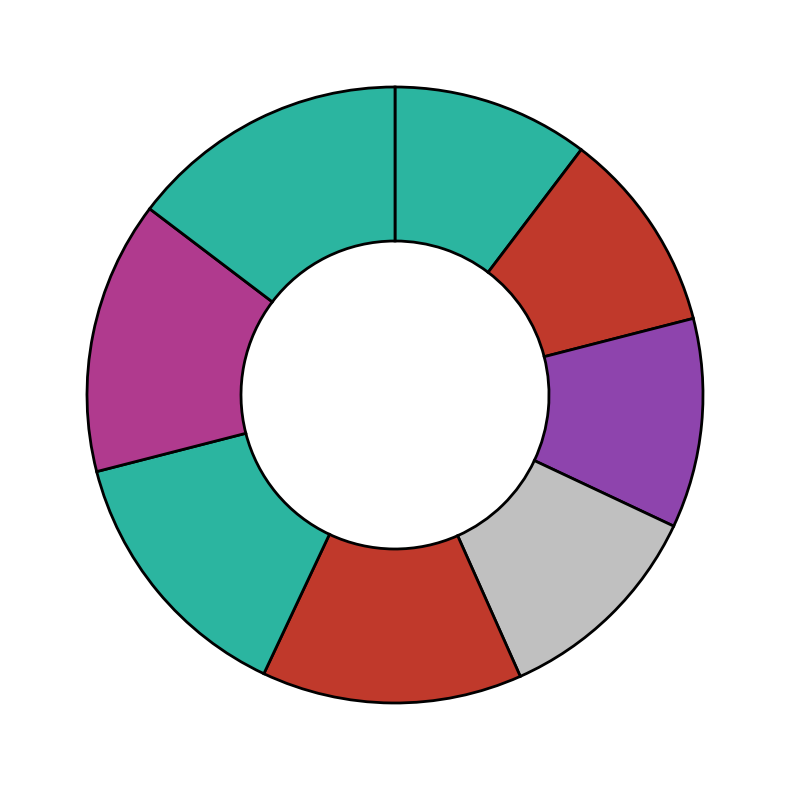

Count the number of slices in the pie.

8